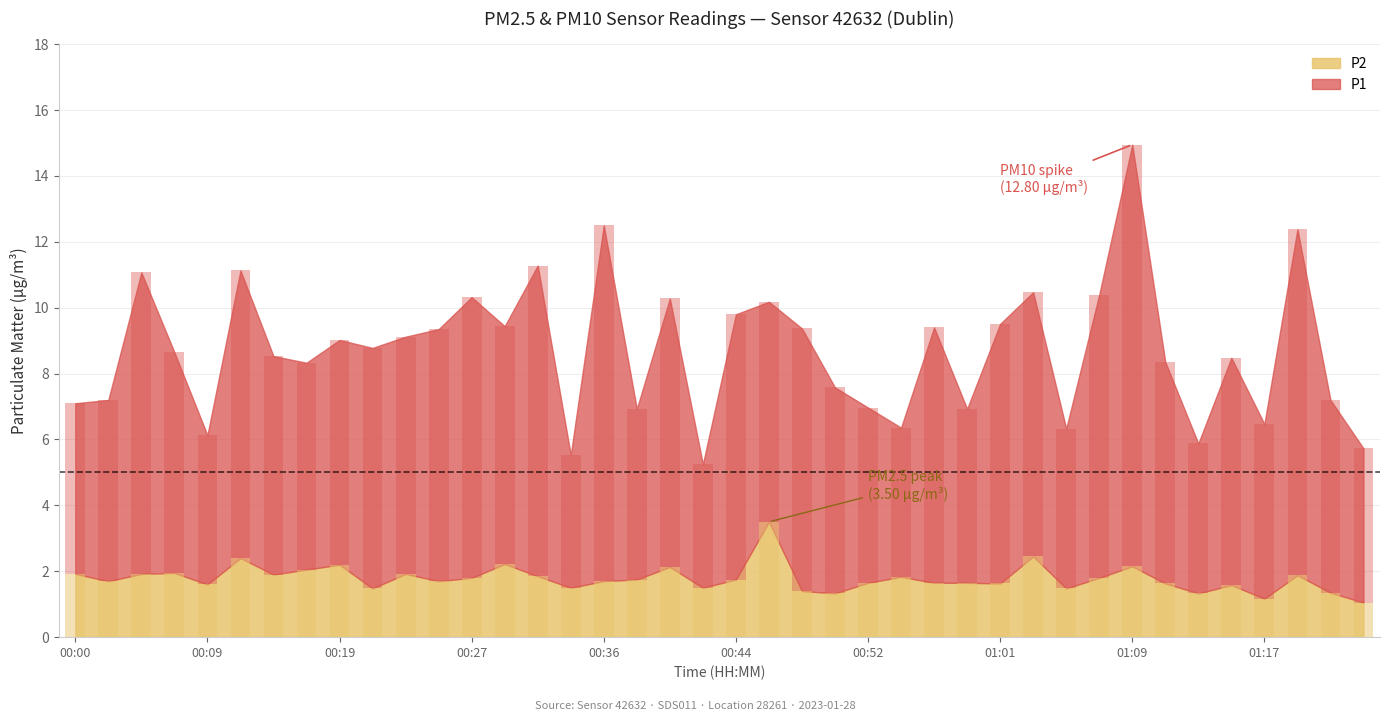

Which has a higher value, 01:01 or 01:11?

01:01